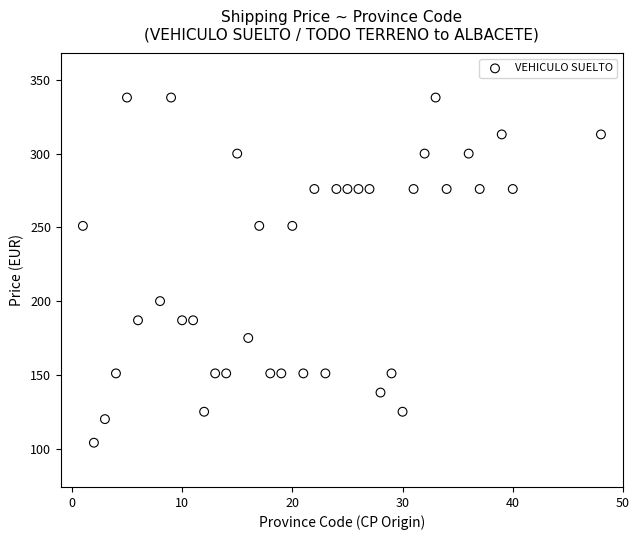

What is the range of Y values (max minus min)?

234